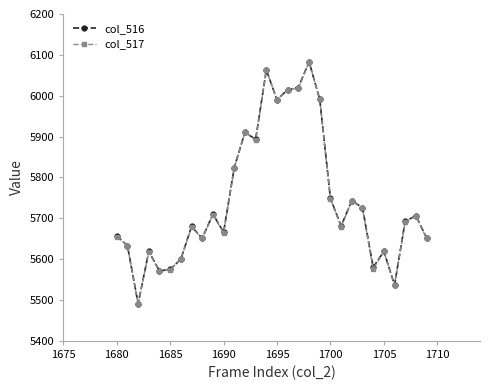

What is the value of the col_517 point at the 22nd from the left?

5679